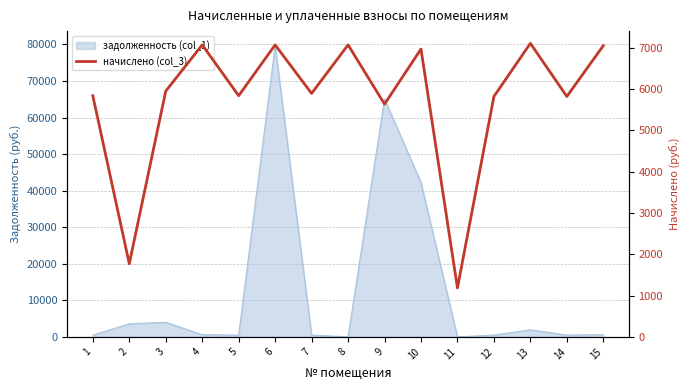

At which category does the chart reach its minimum across all series?

11